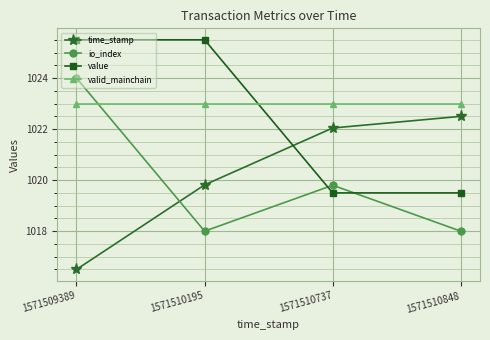

What is the total value across all series at 1571509389?

4089.0